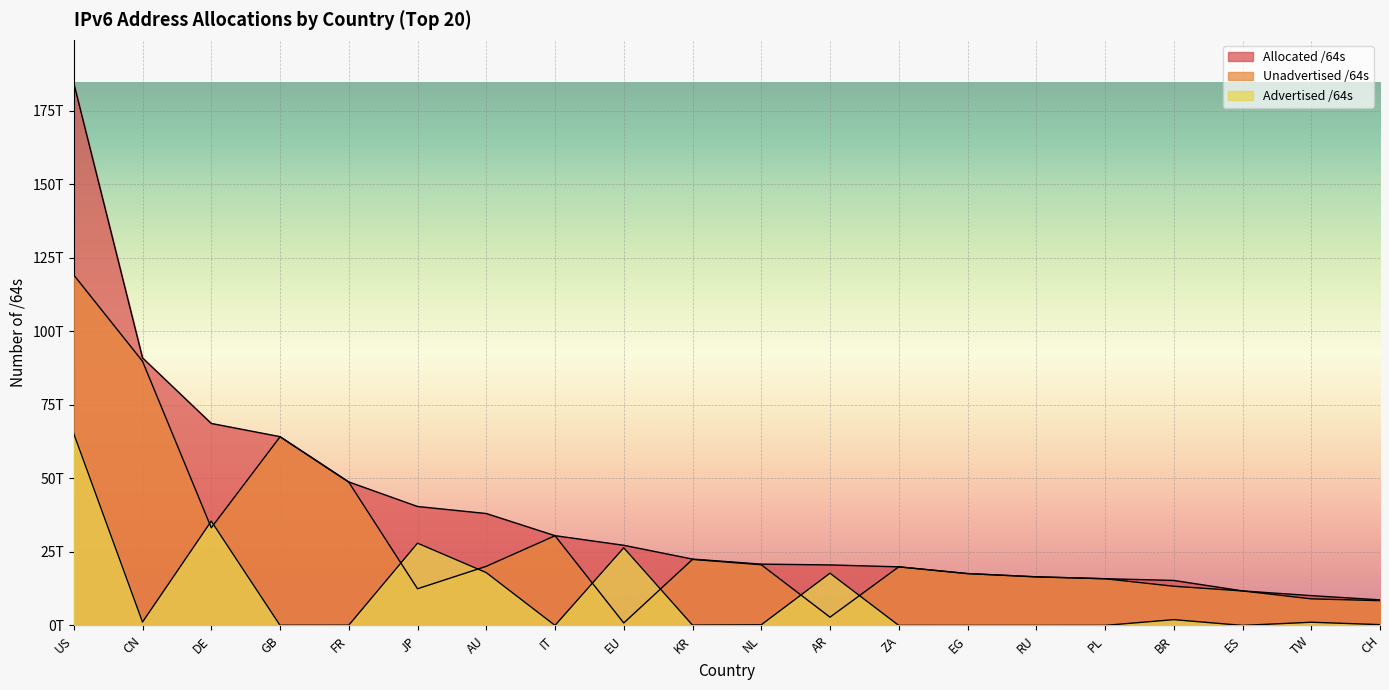

At how many categories does at least one series exceed 179196706865315?

1